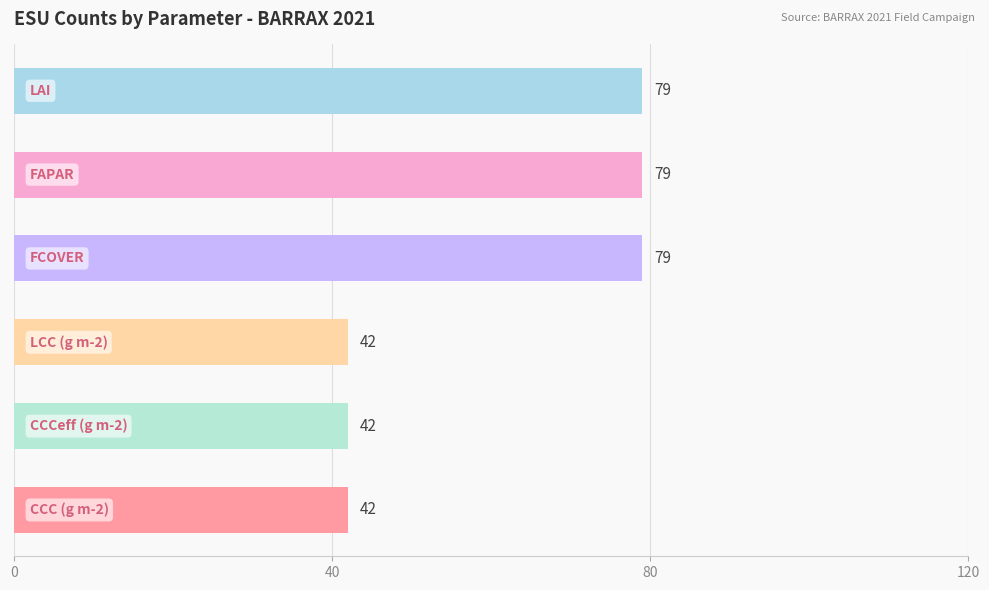

Count the values in the range 42 to 79.

6